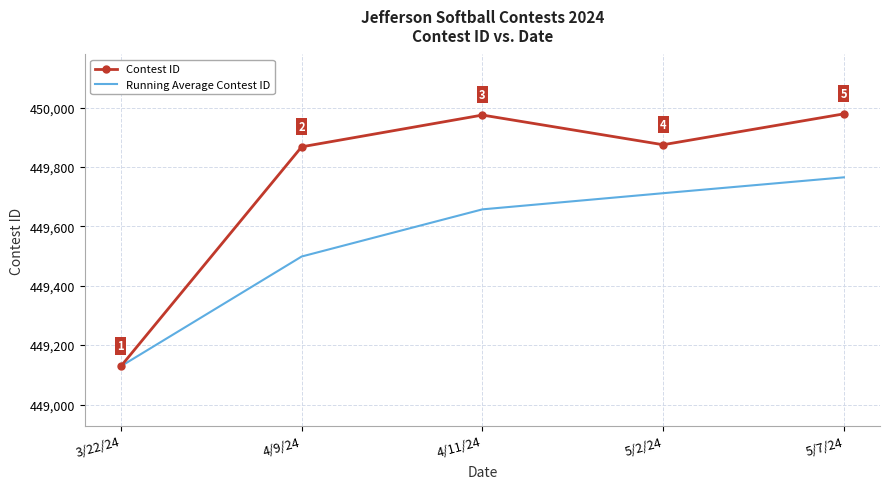

Is it true that Running Average Contest ID equals 690163.4 at 3/22/24?

False